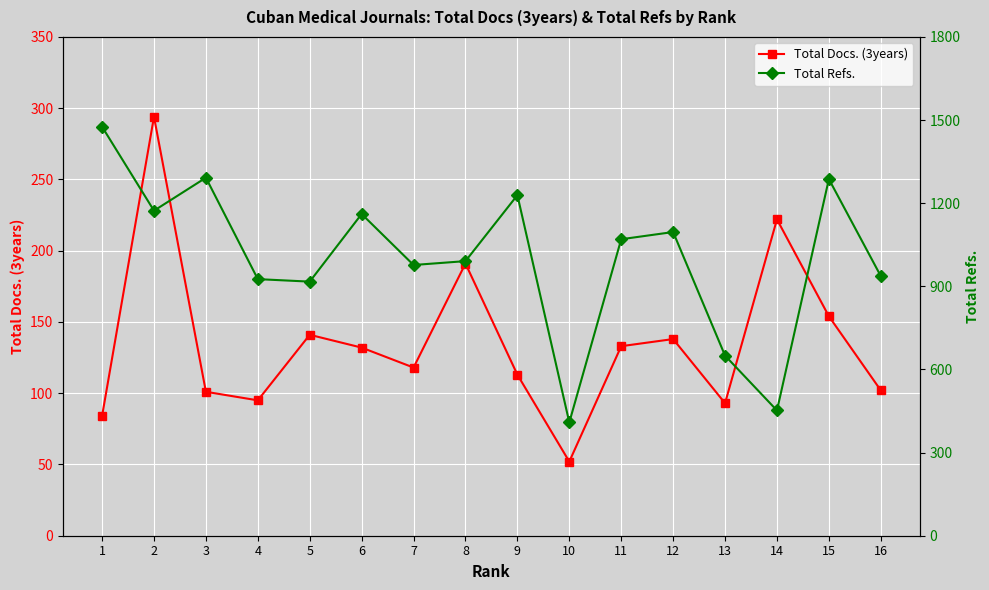

What is the difference between the maximum and minimum values in the Total Refs. series?

1067